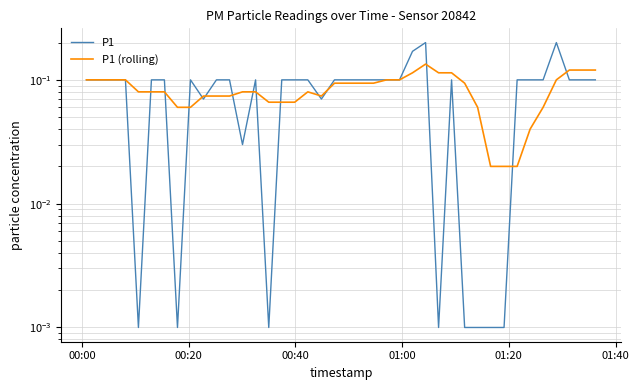

Reading left to right, list all the values displayed in this chart.

P1: 0.1	0.1	0.1	0.1	0.0	0.1	0.1	0.0	0.1	0.1	0.1	0.1	0.0	0.1	0.0	0.1	0.1	0.1	0.1	0.1	0.1	0.1	0.1	0.1	0.1	0.2	0.2	0.0	0.1	0.0	0.0	0.0	0.0	0.1	0.1	0.1	0.2	0.1	0.1	0.1
P1 (rolling): 0.1	0.1	0.1	0.1	0.1	0.1	0.1	0.1	0.1	0.1	0.1	0.1	0.1	0.1	0.1	0.1	0.1	0.1	0.1	0.1	0.1	0.1	0.1	0.1	0.1	0.1	0.1	0.1	0.1	0.1	0.1	0.0	0.0	0.0	0.0	0.1	0.1	0.1	0.1	0.1